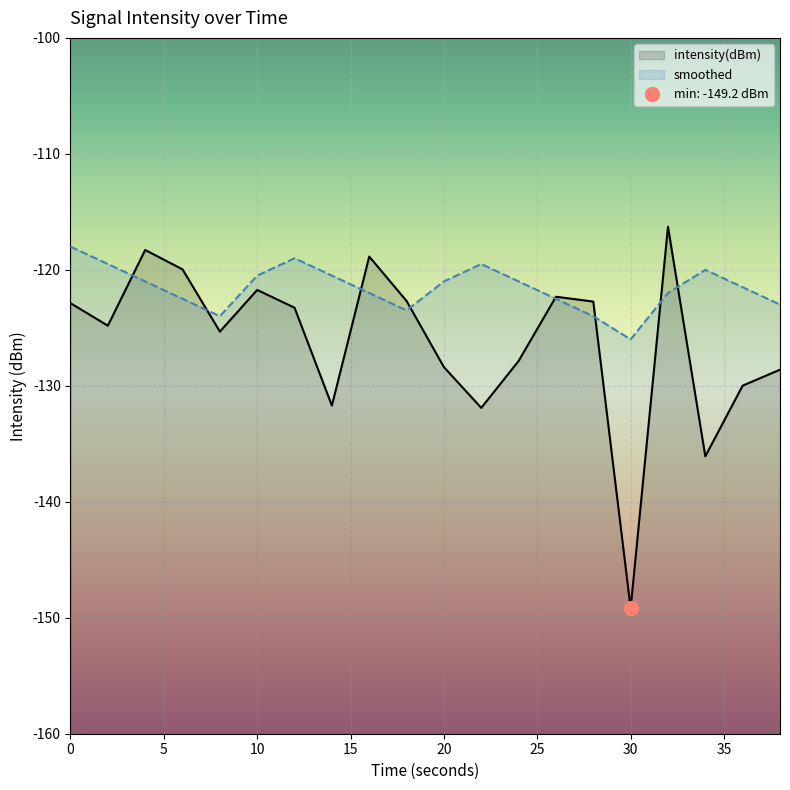

What is the maximum value shown in the chart?

-116.3